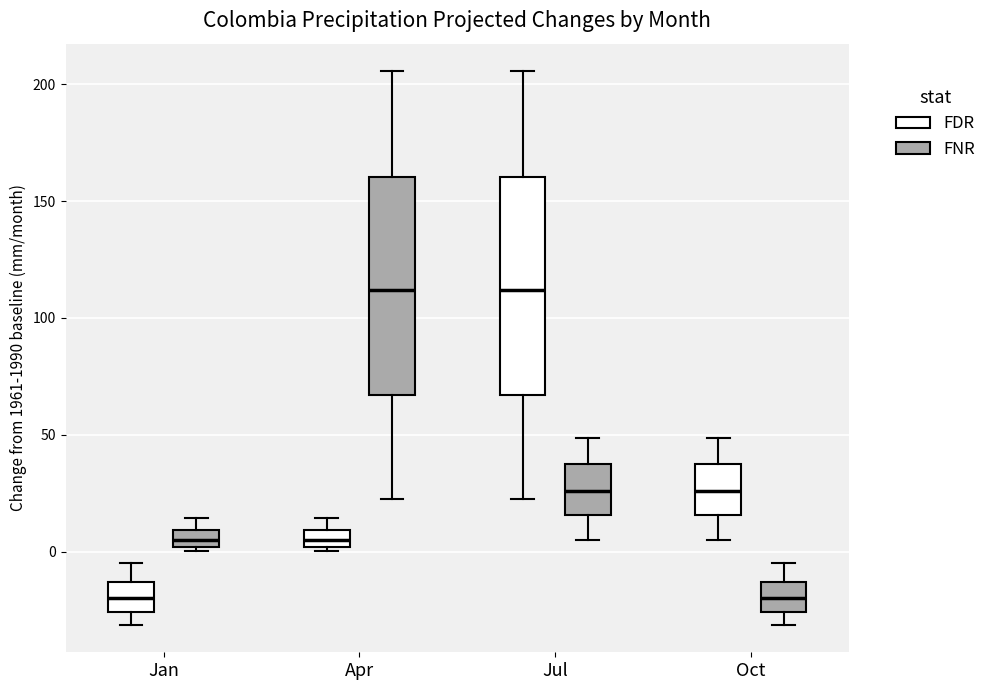

Where is the upper edge of the box for Jul (FDR) on the y-axis? The values are not printed on the chart, so give them approximately, as read against the axis.

160